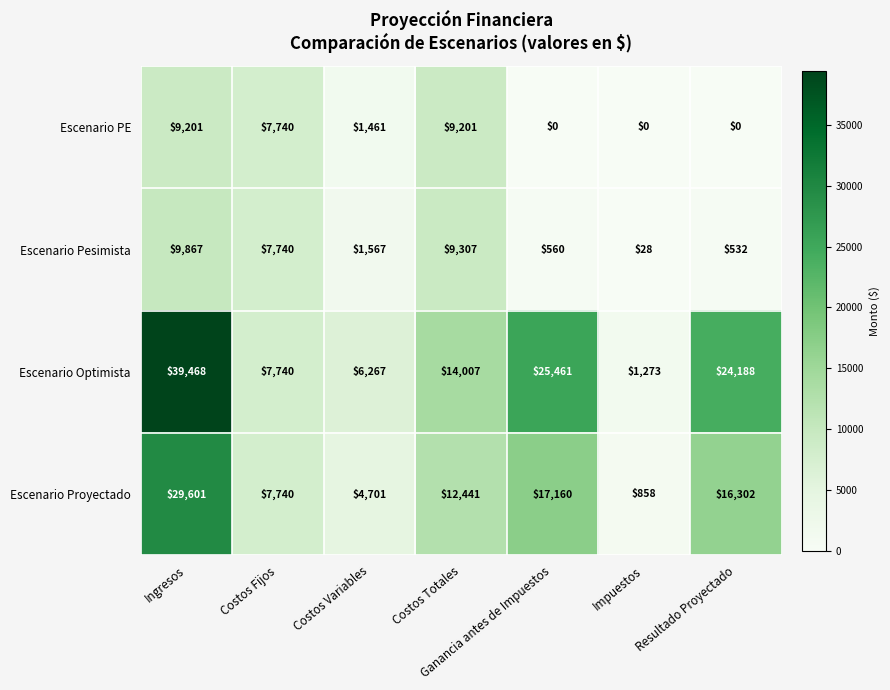

Read the Escenario PE value at Costos Variables.

1461